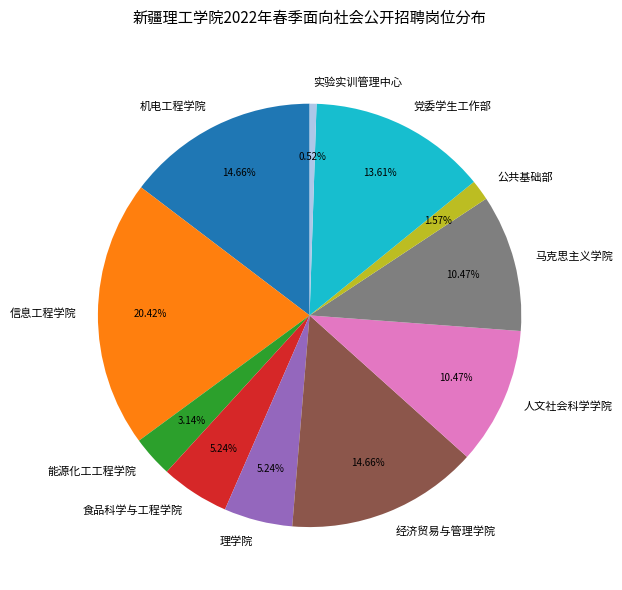

To the nearest percent, what is the difference between the largest and smallest slice percentages?

20%